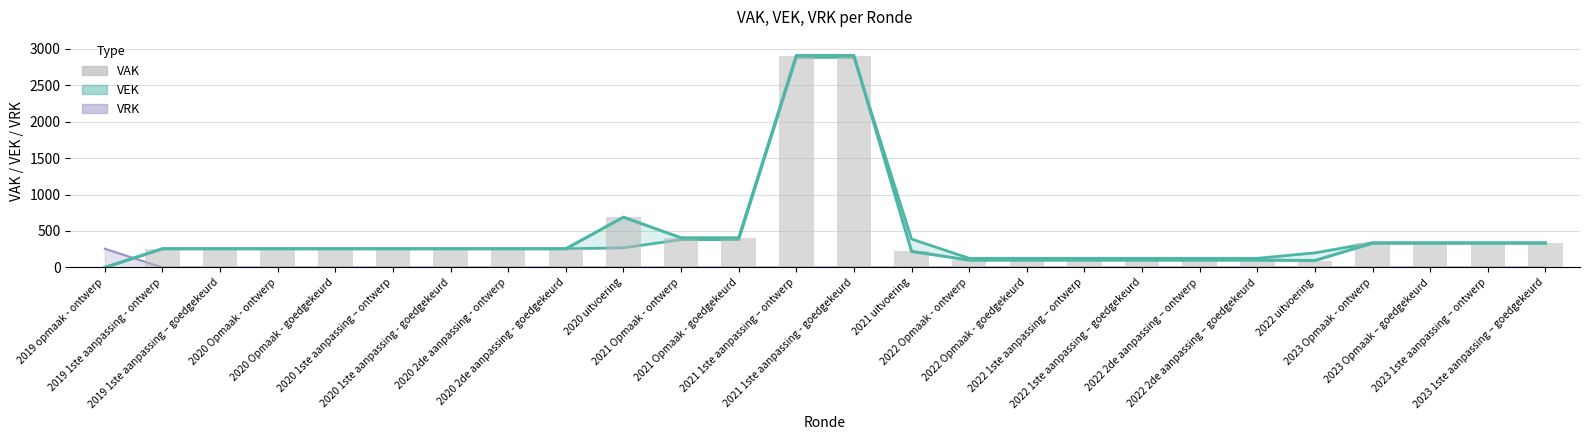

Are the bars horizontal?

No